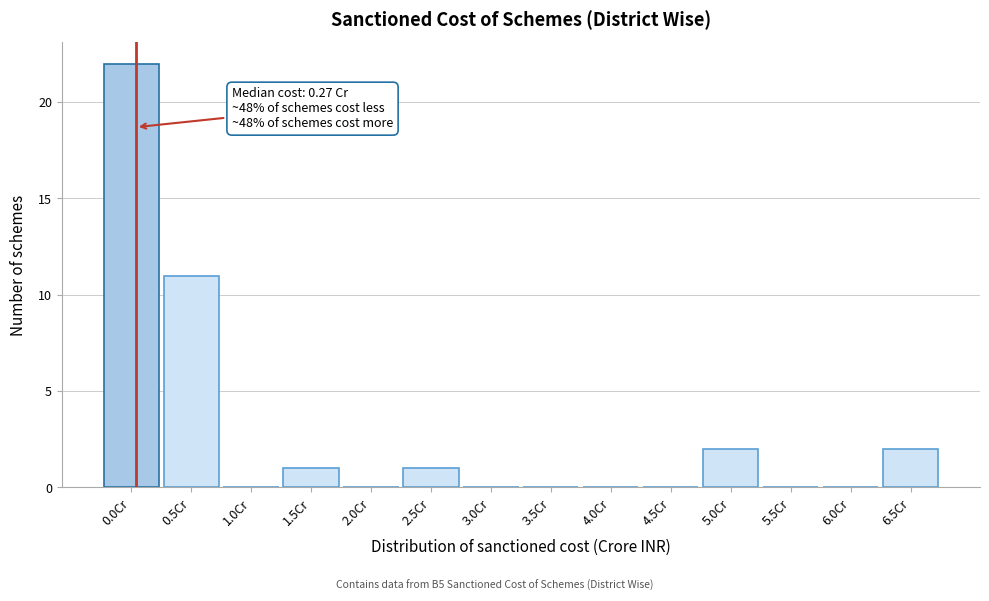

Reading right to left, extract all data points from this chart.

6.5Cr=2	6.0Cr=0	5.5Cr=0	5.0Cr=2	4.5Cr=0	4.0Cr=0	3.5Cr=0	3.0Cr=0	2.5Cr=1	2.0Cr=0	1.5Cr=1	1.0Cr=0	0.5Cr=11	0.0Cr=22